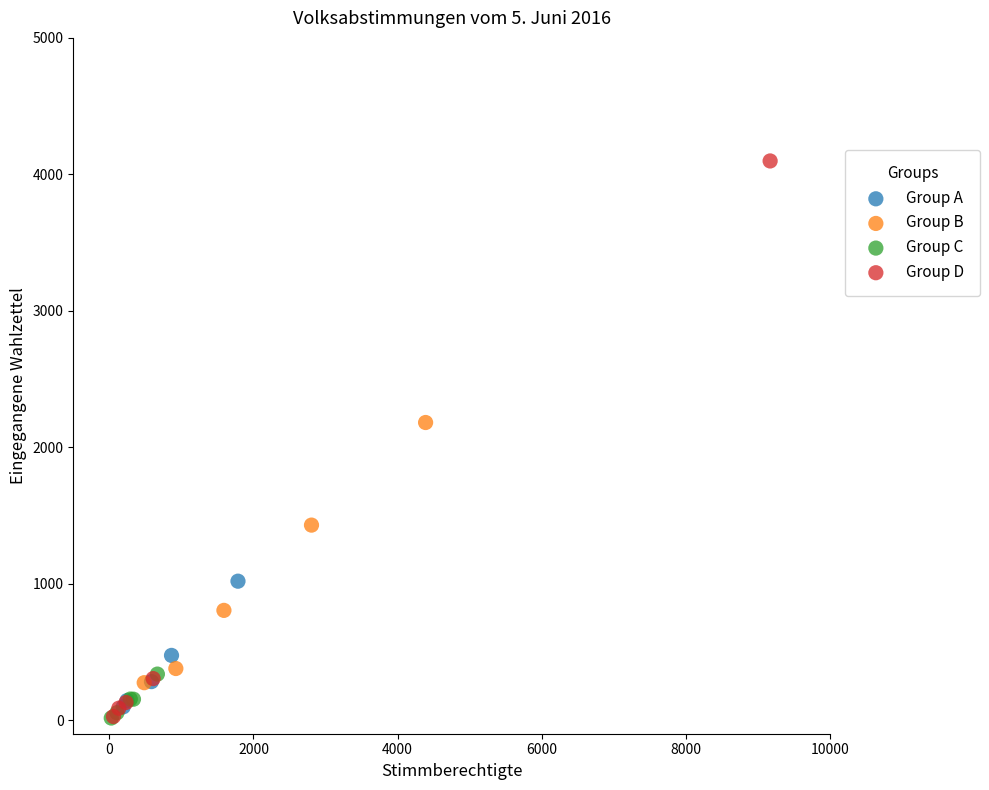

Which series contains the highest Y value?

Group D